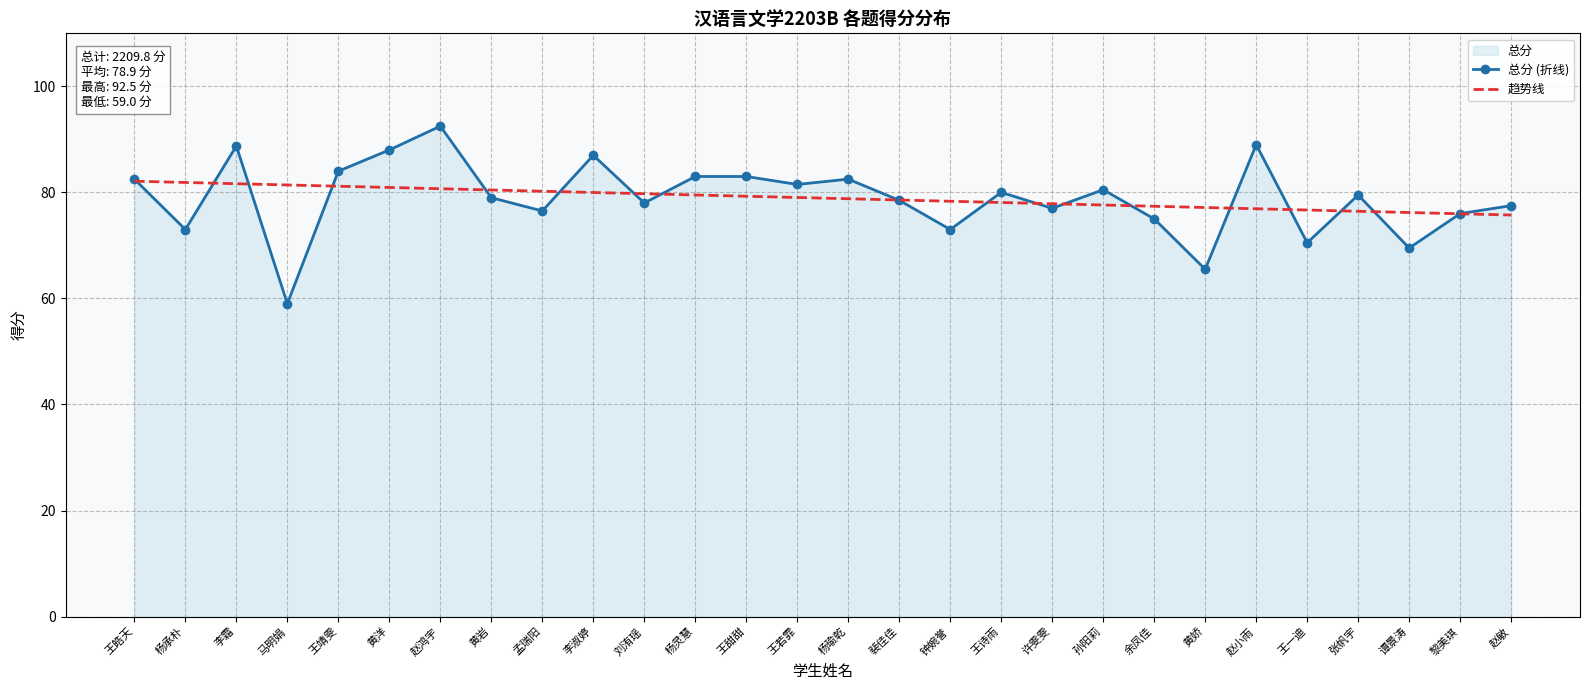

Which series ends up on top after the final intersection of 趋势线 and 总分 (折线)?

总分 (折线)